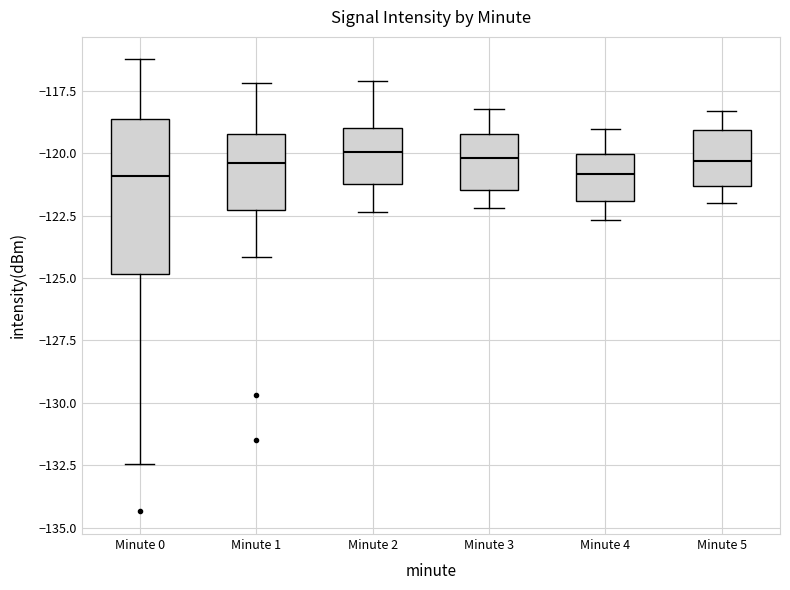

Reading left to right, read every box against the y-axis: the position of its median line, the range the box covers, and the ends of its whiskers. The values are not printed on the chart, so give them approximately, as read against the axis.

Minute 0: median -121.0, box -125.0 to -118.5, whiskers -132.5 to -116.0
Minute 1: median -120.5, box -122.5 to -119.0, whiskers -124.0 to -117.0
Minute 2: median -120.0, box -121.0 to -119.0, whiskers -122.5 to -117.0
Minute 3: median -120.0, box -121.5 to -119.0, whiskers -122.0 to -118.0
Minute 4: median -121.0, box -122.0 to -120.0, whiskers -122.5 to -119.0
Minute 5: median -120.5, box -121.5 to -119.0, whiskers -122.0 to -118.5